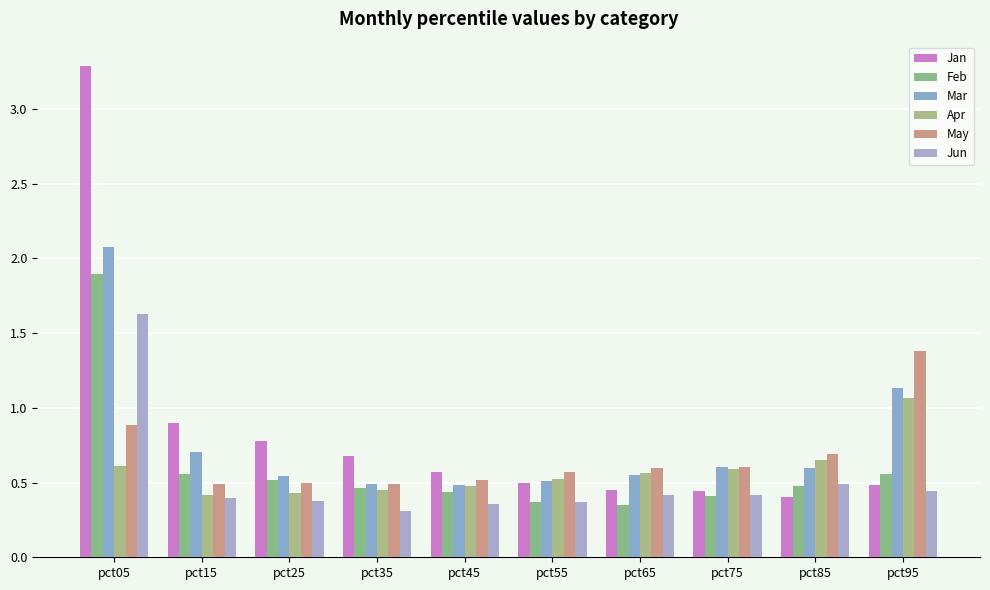

What is the sum of the Jan values at pct35 and pct45?

1.3